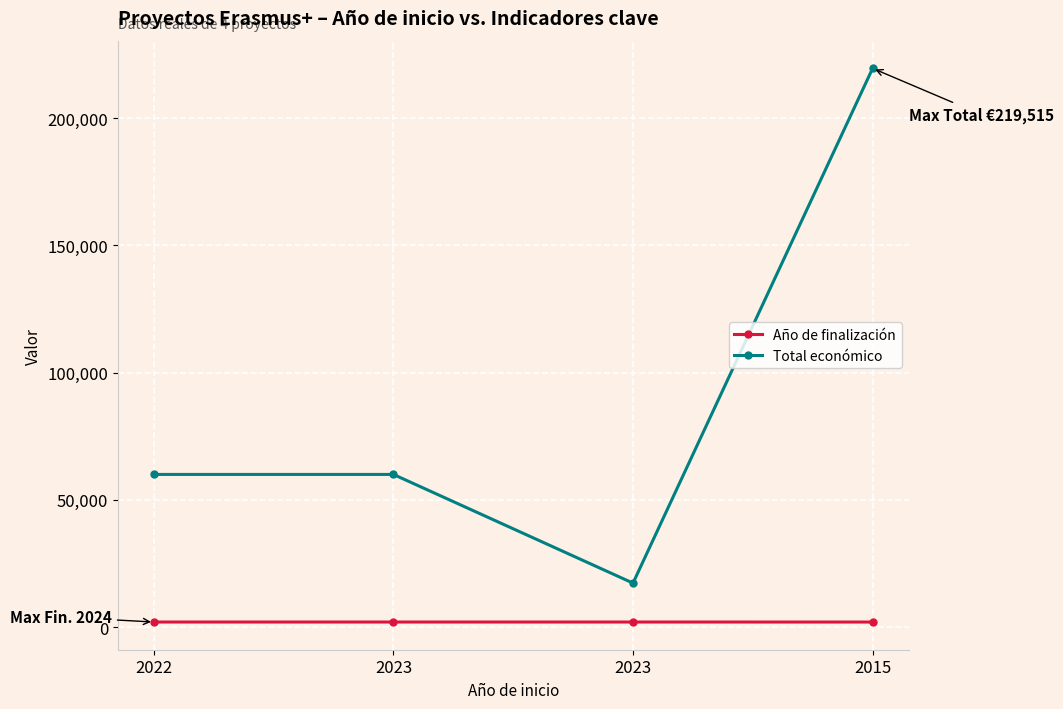

At which label is Total económico closest to 118412?

2022